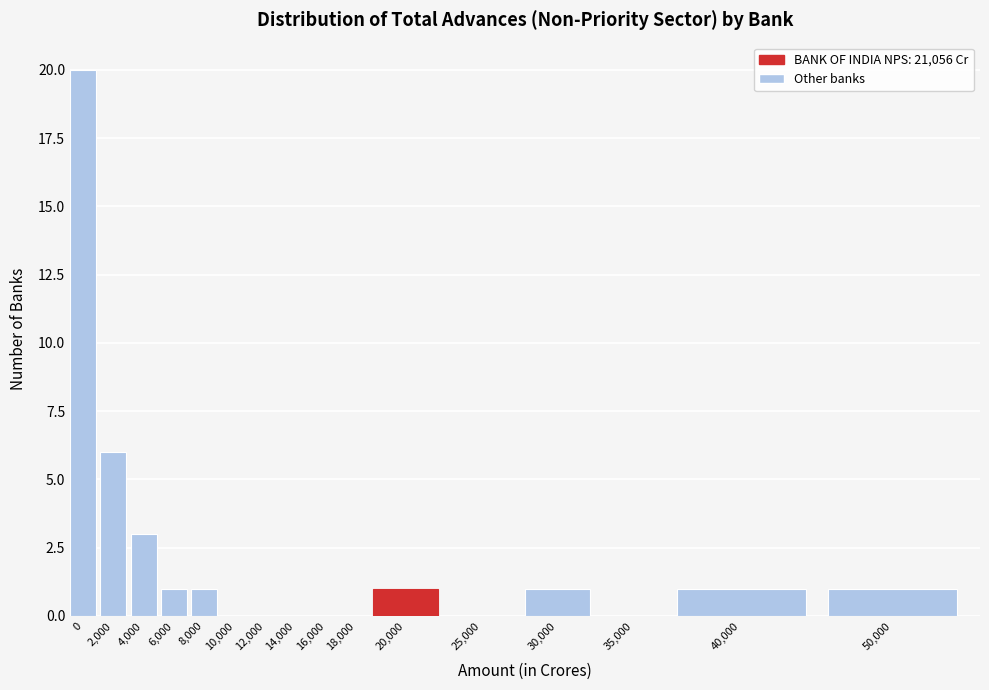

Reading left to right, what are all the values shown in this chart?

0=20	2,000=6	4,000=3	6,000=1	8,000=1	10,000=0	12,000=0	14,000=0	16,000=0	18,000=0	20,000=1	25,000=0	30,000=1	35,000=0	40,000=1	50,000=1